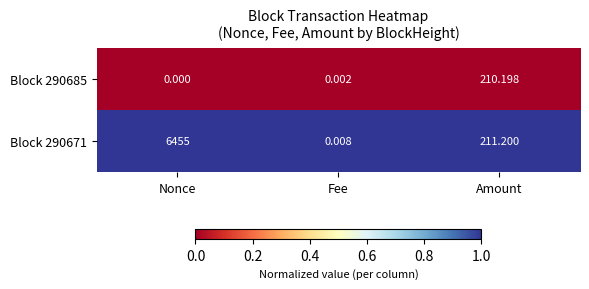

At which label does Block 290671 first exceed 211?

Nonce